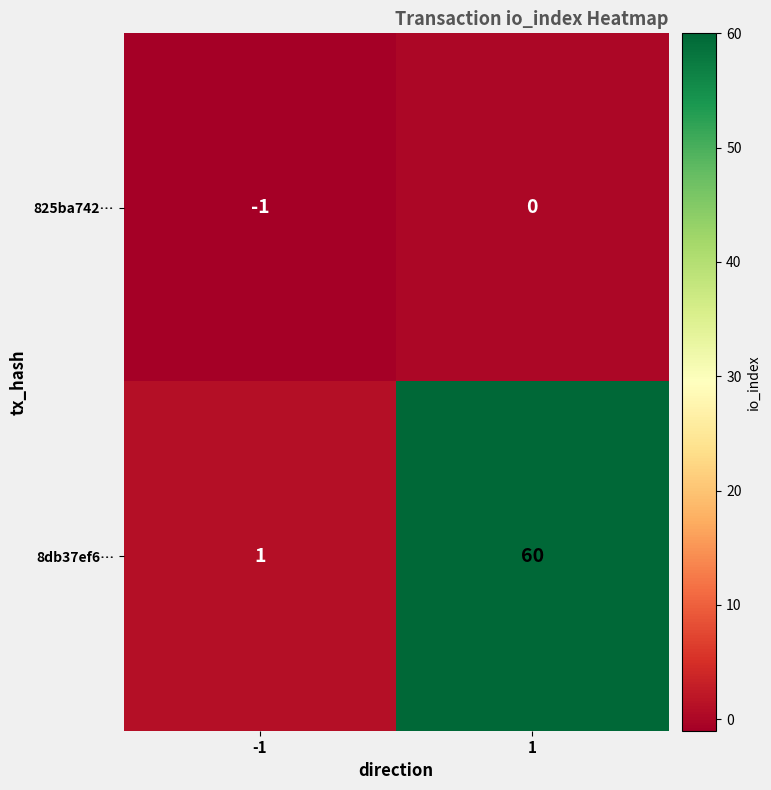

What is the maximum value for 8db37ef6…?

60